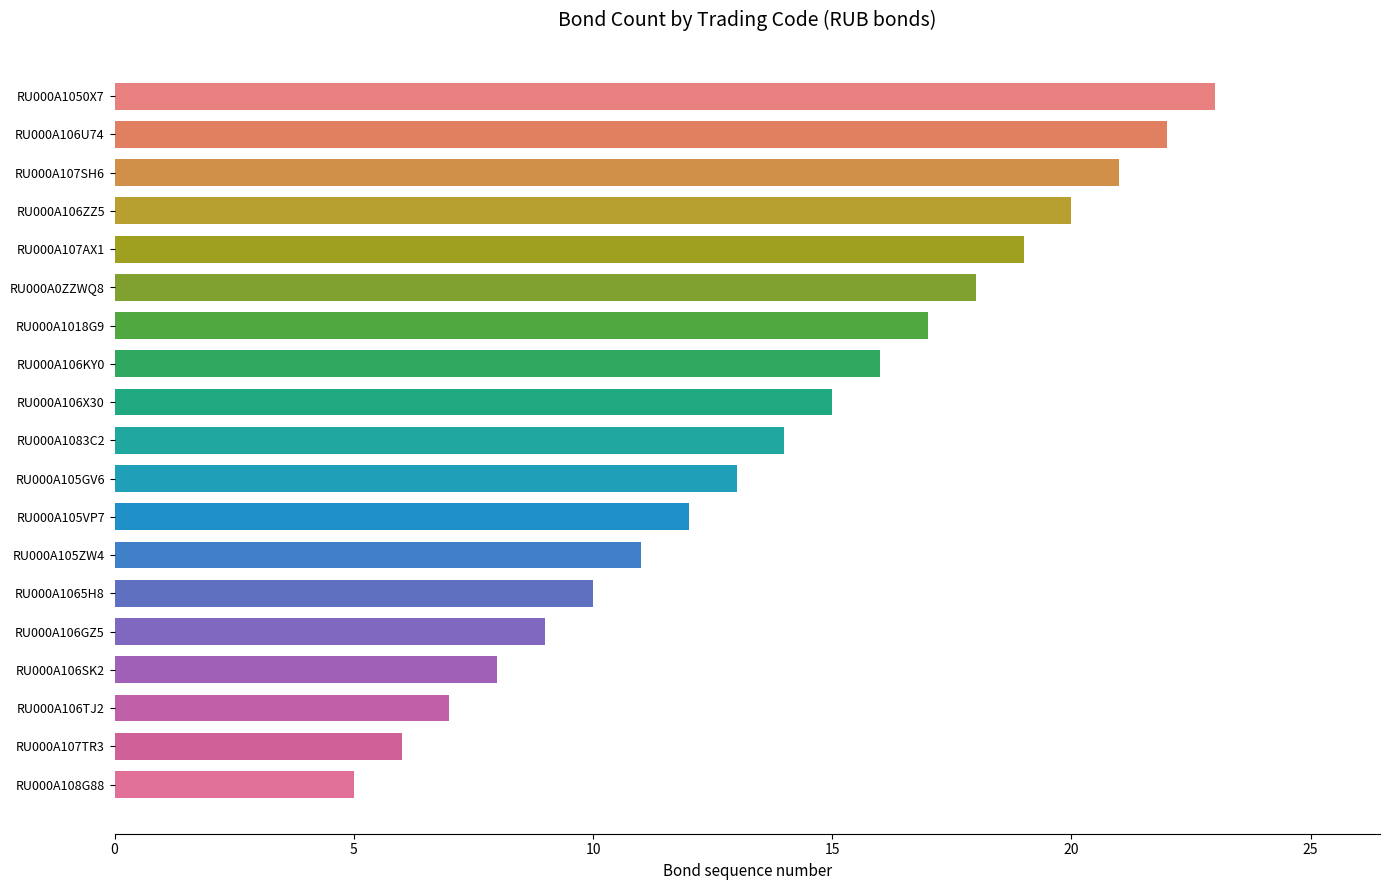

Does the chart contain stacked bars?

No